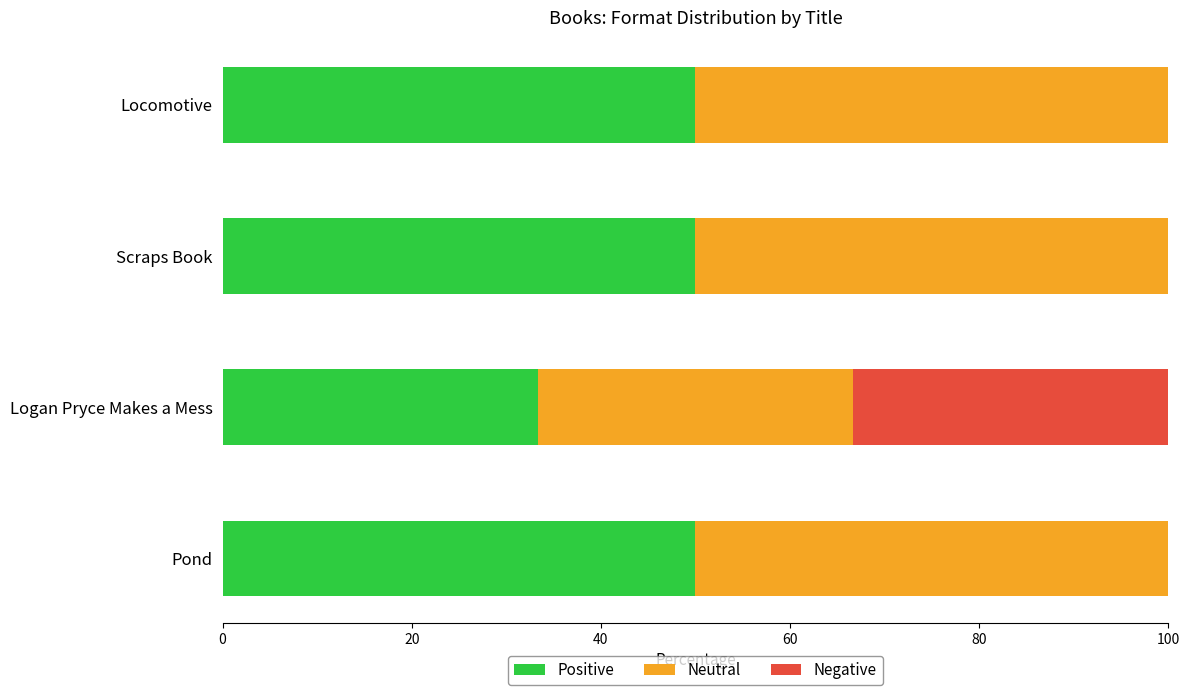

What is the sum of all Positive values?

183.3